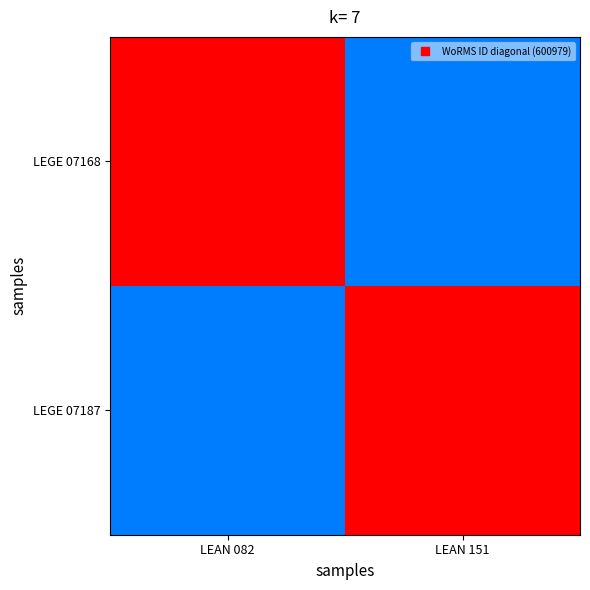

Reading left to right, list all the values displayed in this chart.

LEGE 07168: LEAN 082=1.0	LEAN 151=0.3
LEGE 07187: LEAN 082=0.3	LEAN 151=1.0